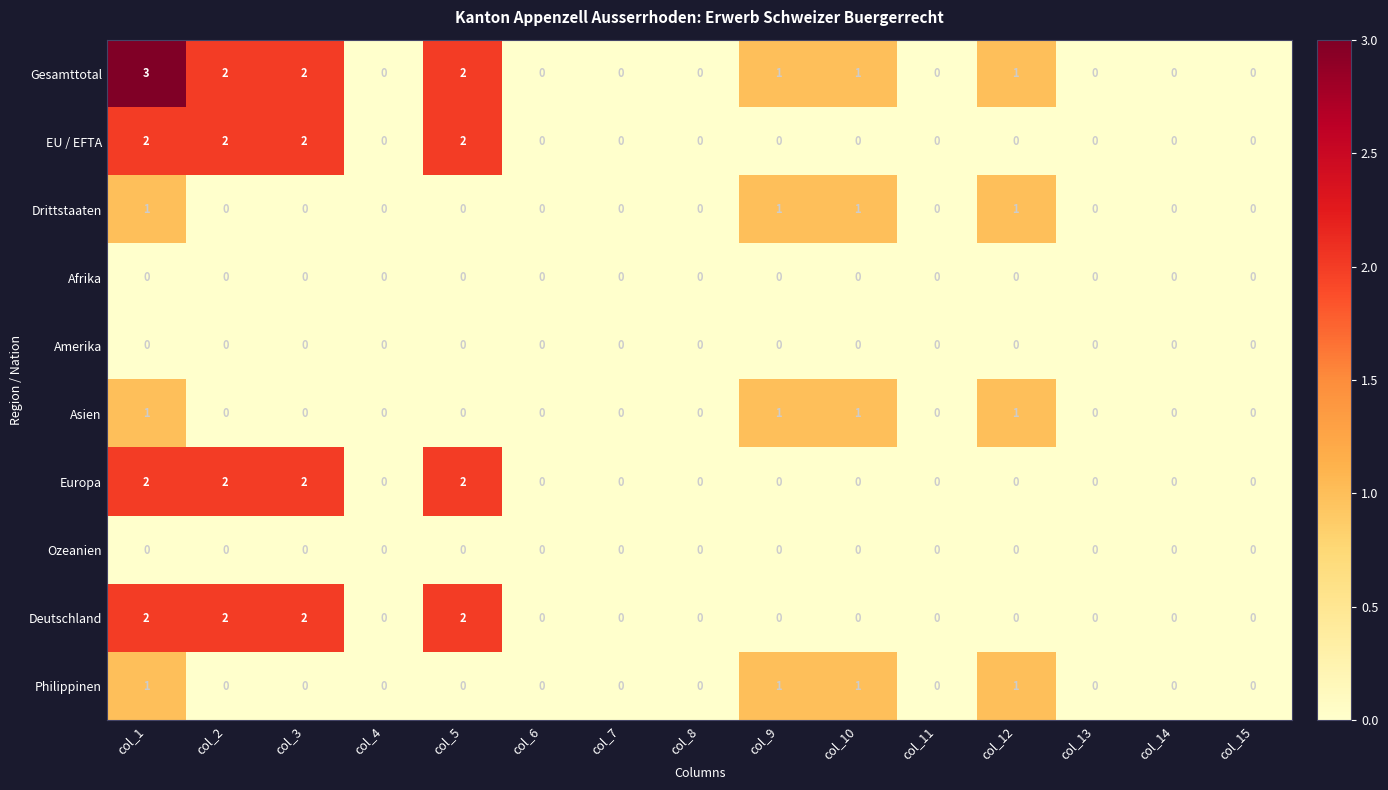

What is the maximum value shown in the chart?

3